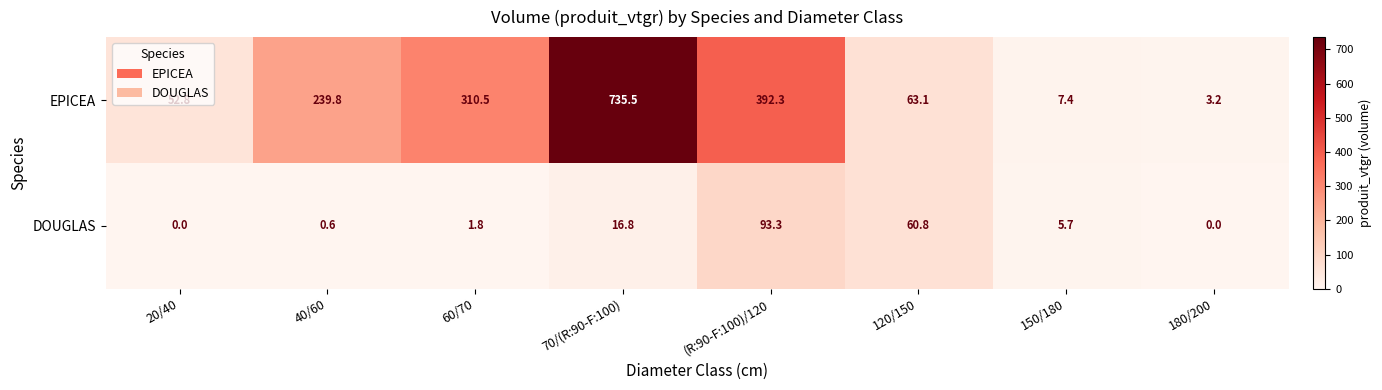

At which label does EPICEA reach its peak?

70/(R:90-F:100)